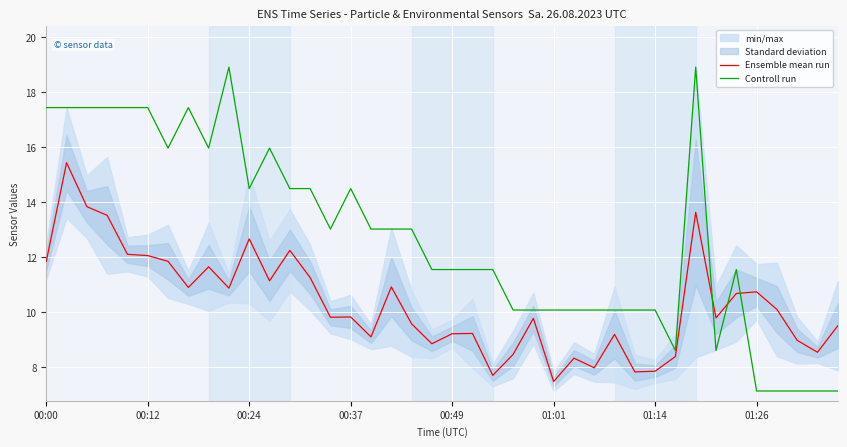

What is the lowest value of the Controll run series?

7.1